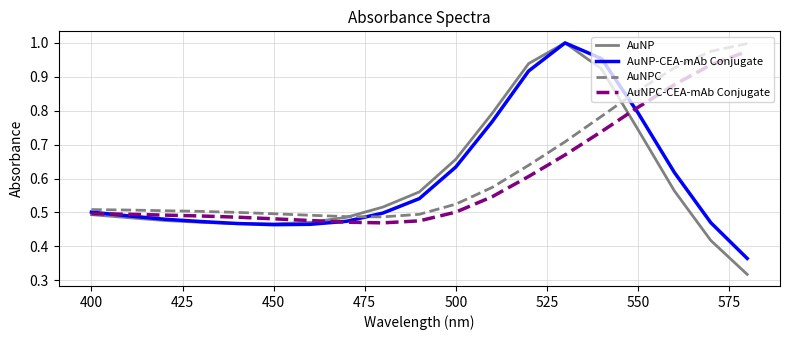

What are all the series names shown in the legend?

AuNP, AuNP-CEA-mAb Conjugate, AuNPC, AuNPC-CEA-mAb Conjugate